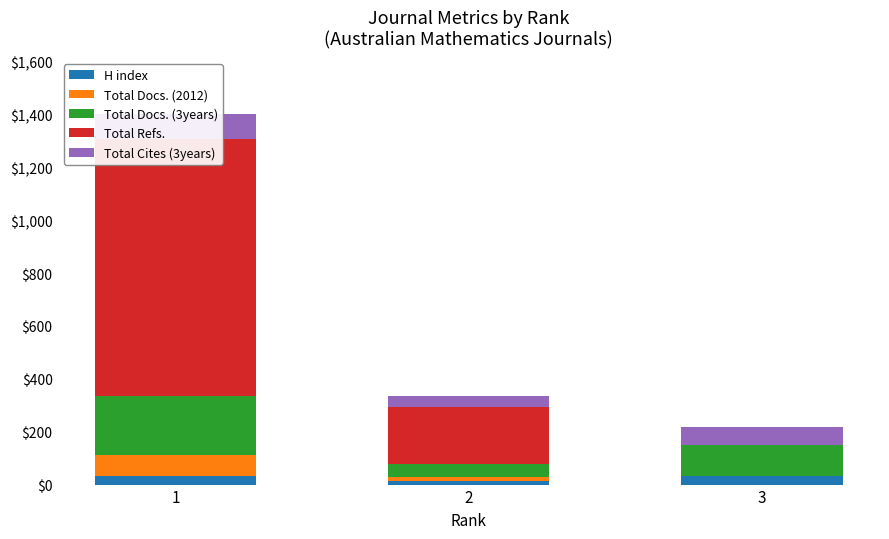

What is the total value across all series at 3?

218